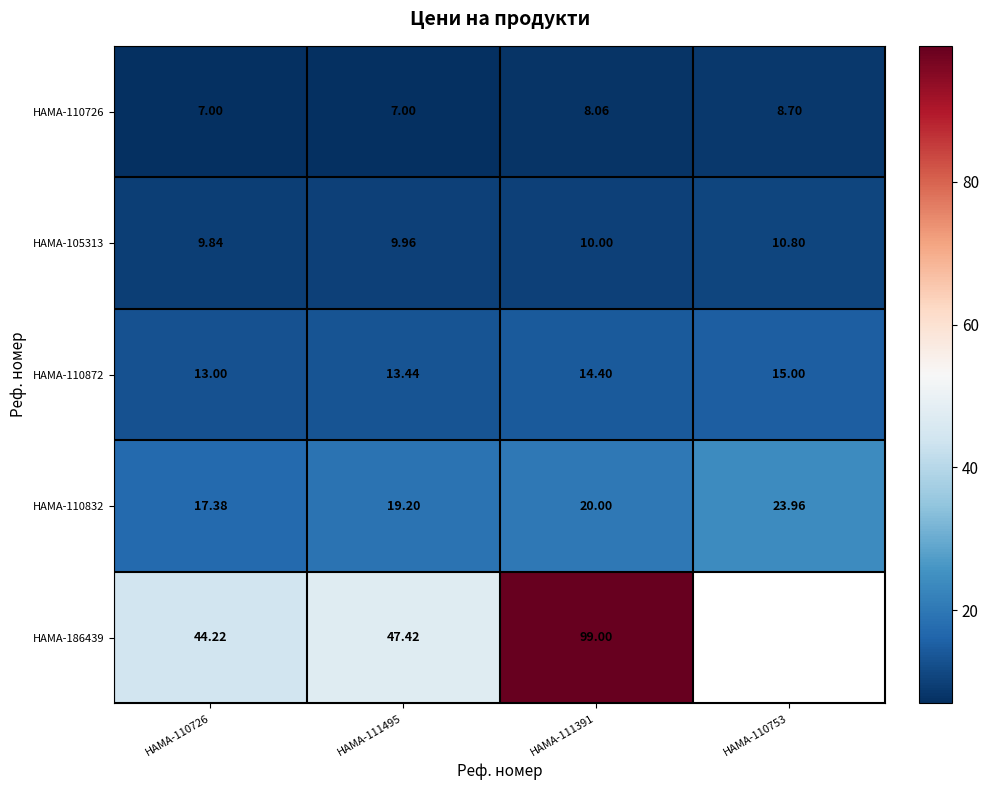

At how many categories does at least one series exceed 95?

1